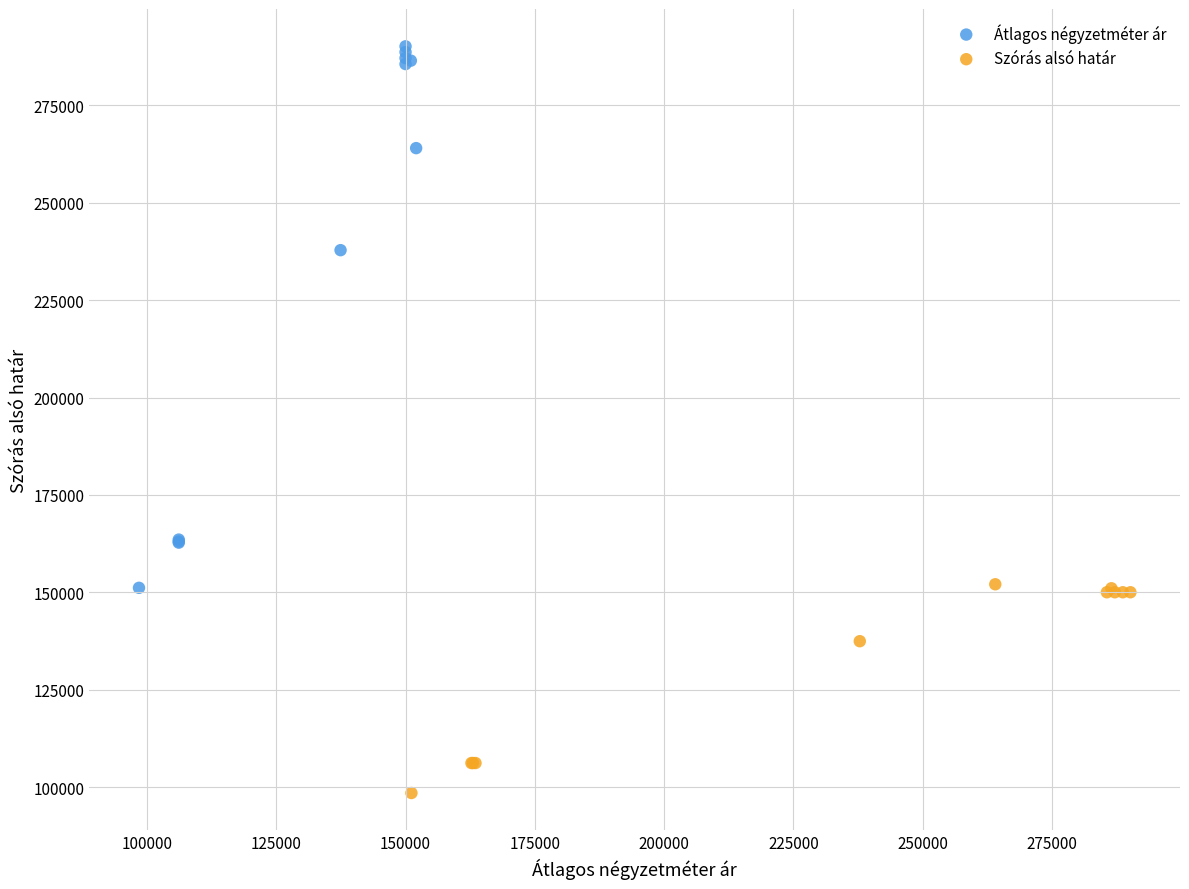

Which series contains the lowest Y value?

Szórás alsó határ